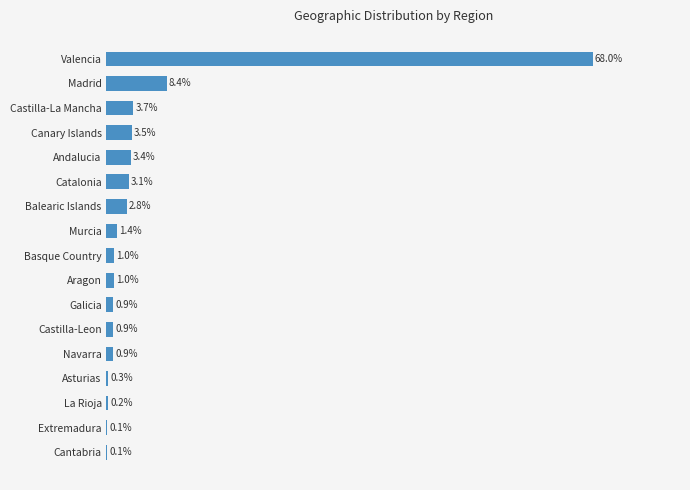

Between Canary Islands and Catalonia, which is larger?

Canary Islands